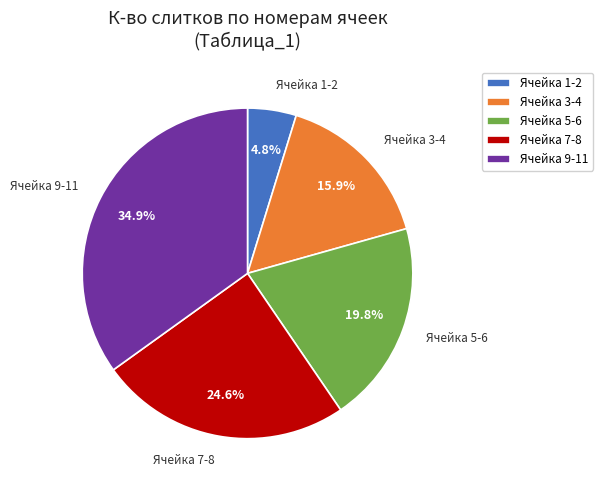

Between Ячейка 5-6 and Ячейка 3-4, which is larger?

Ячейка 5-6